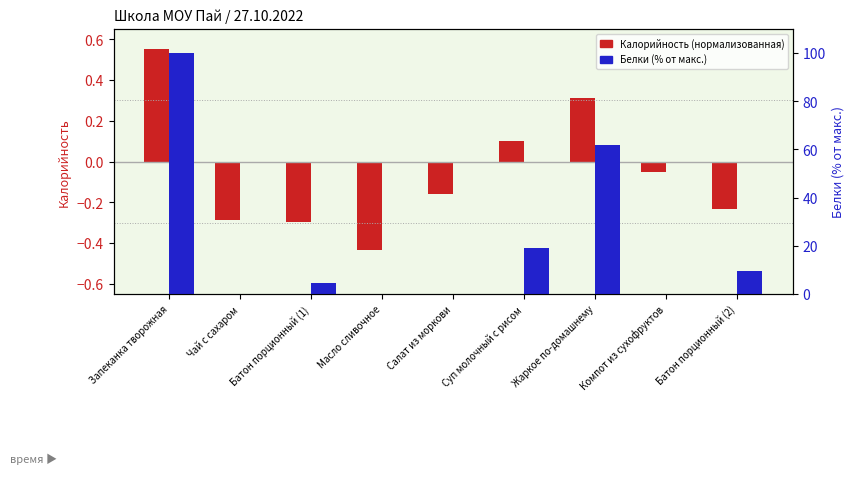

How many bars are there in total?

18